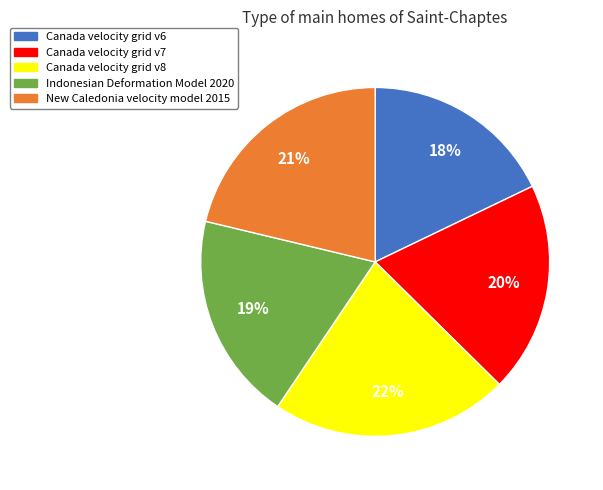

Is it true that Indonesian Deformation Model 2020 is 19% of the pie?

True